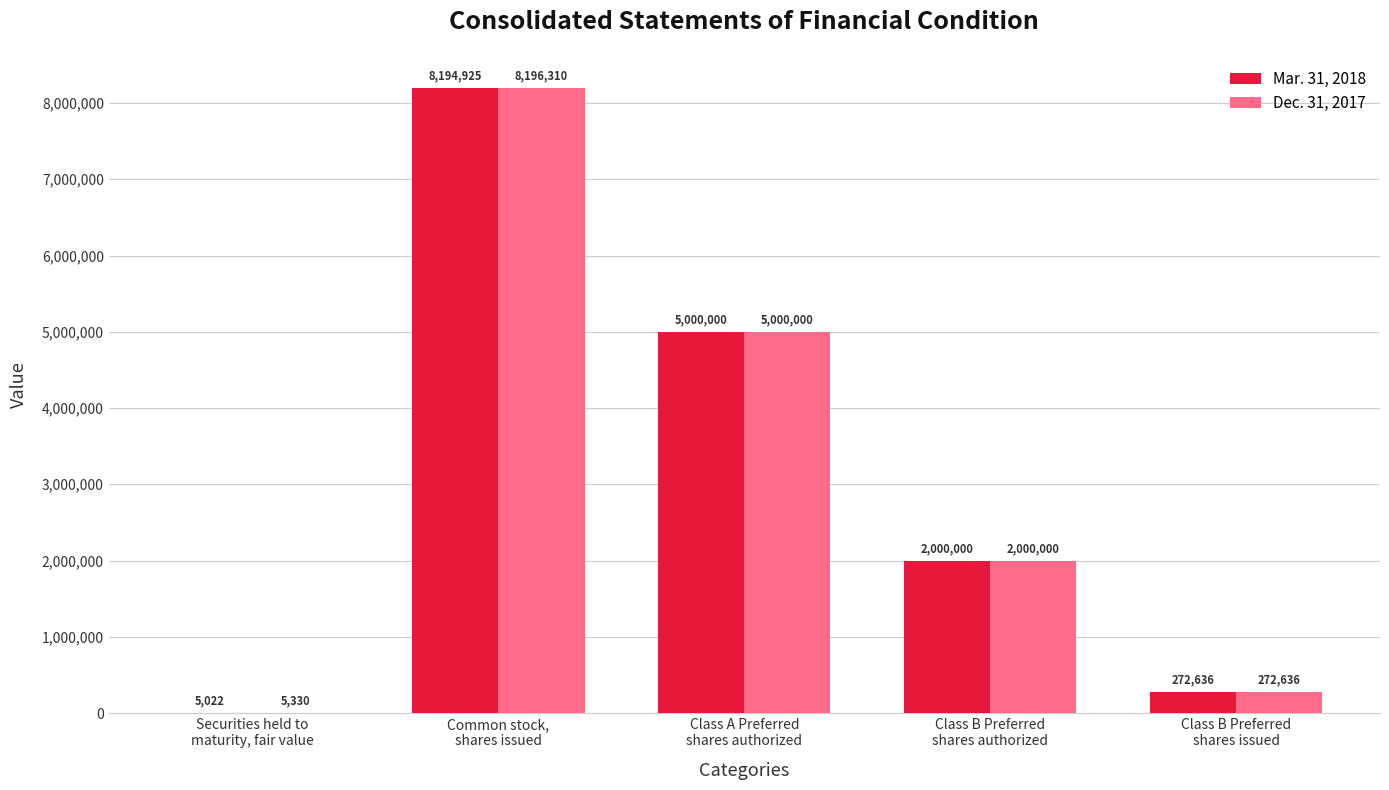

How many groups of bars are there?

5